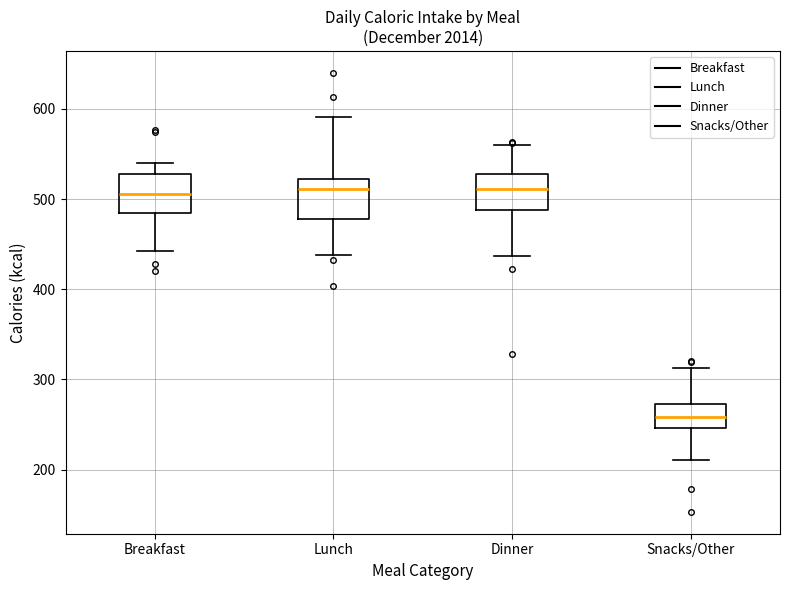

Reading left to right, transcribe this box plot: for each box, give where its median line is, the range the box spans, and where its two whiskers end, as read against the y-axis. The values are not printed on the chart, so give them approximately, as read against the axis.

Breakfast: median 510, box 480 to 530, whiskers 440 to 540
Lunch: median 510, box 480 to 520, whiskers 440 to 590
Dinner: median 510, box 490 to 530, whiskers 440 to 560
Snacks/Other: median 260, box 250 to 270, whiskers 210 to 310